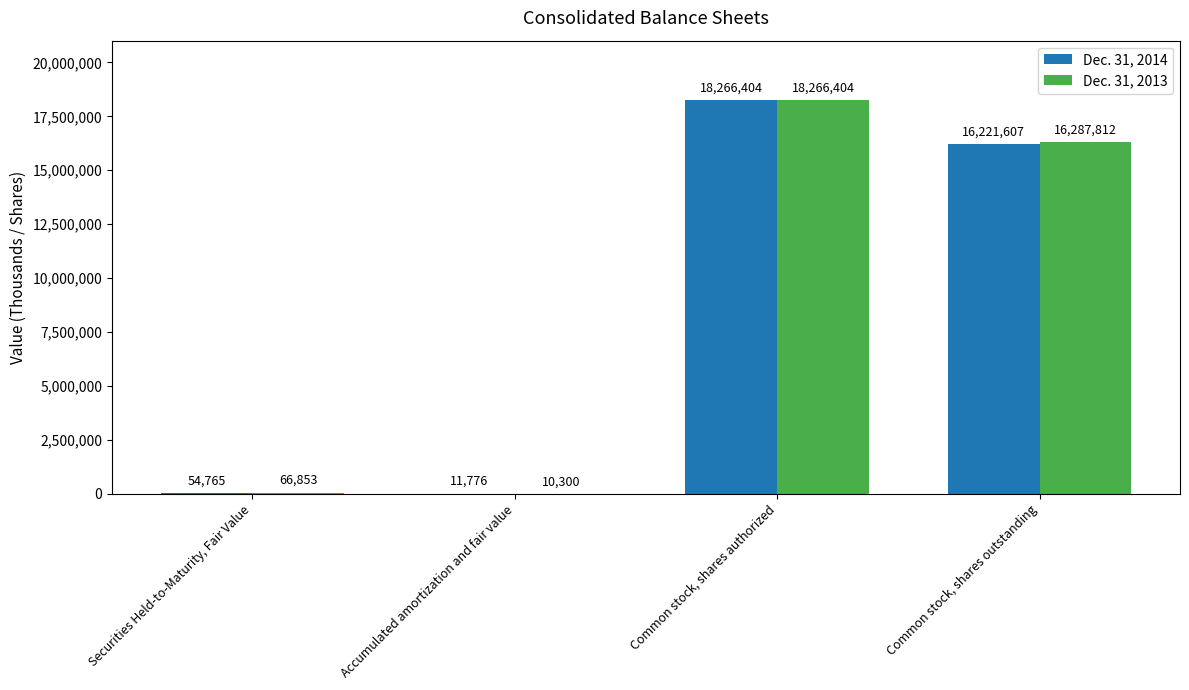

What is the sum of all Dec. 31, 2014 values?

34554552